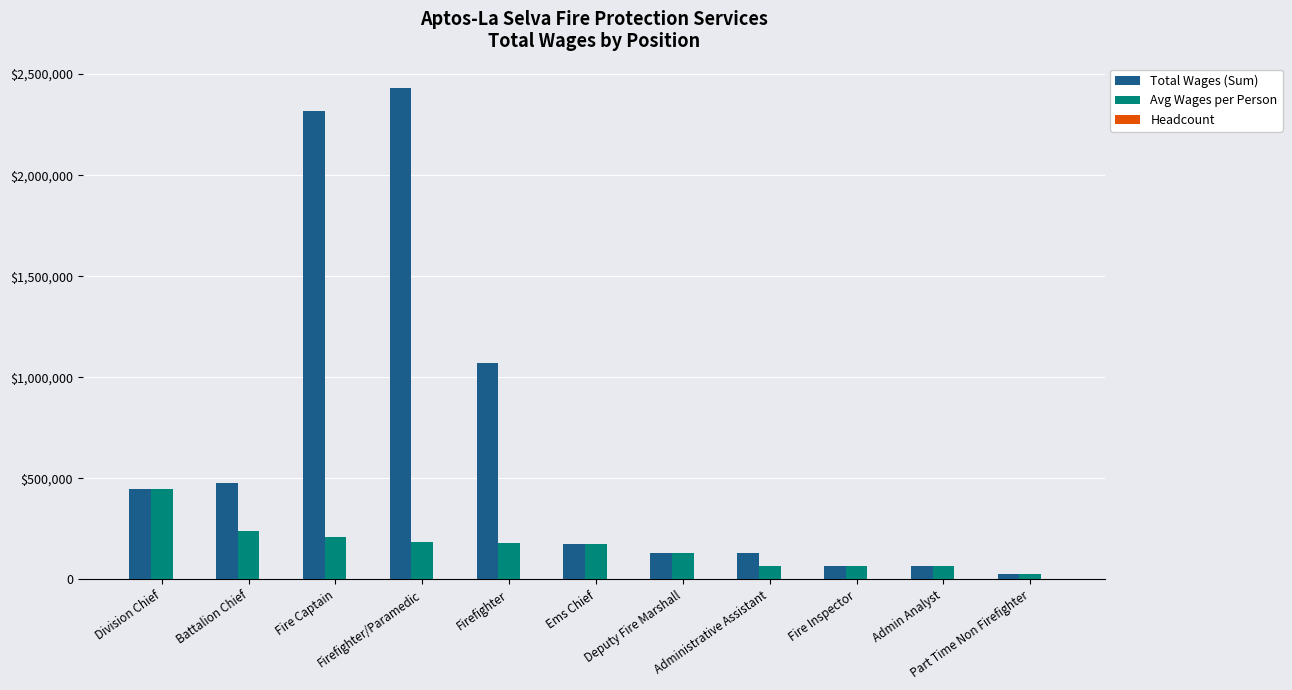

Does the chart contain stacked bars?

No